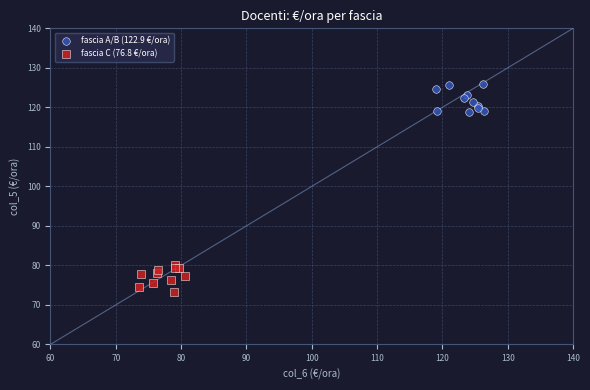

Which series contains the highest Y value?

fascia A/B (122.9 €/ora)